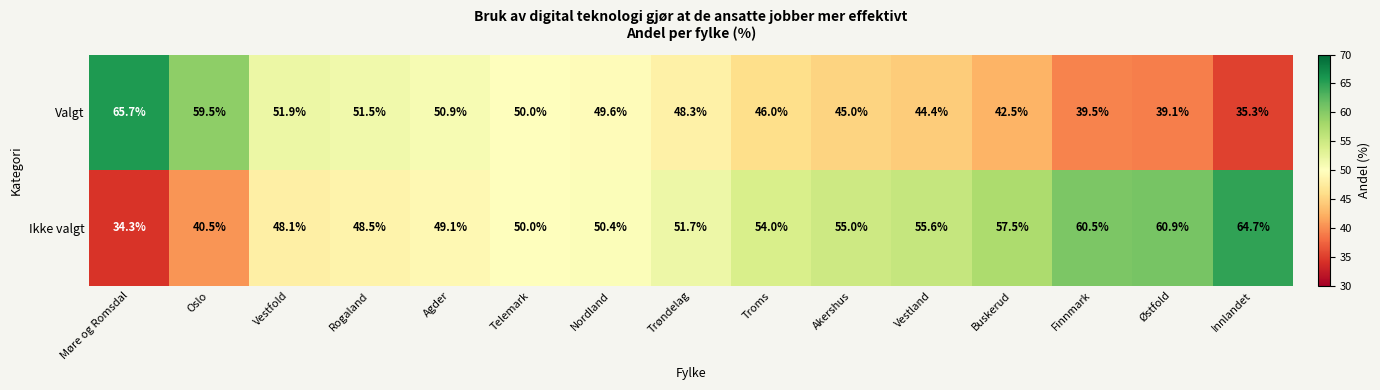

Is the value of Ikke valgt at Agder greater than the value of Valgt at Vestland?

Yes